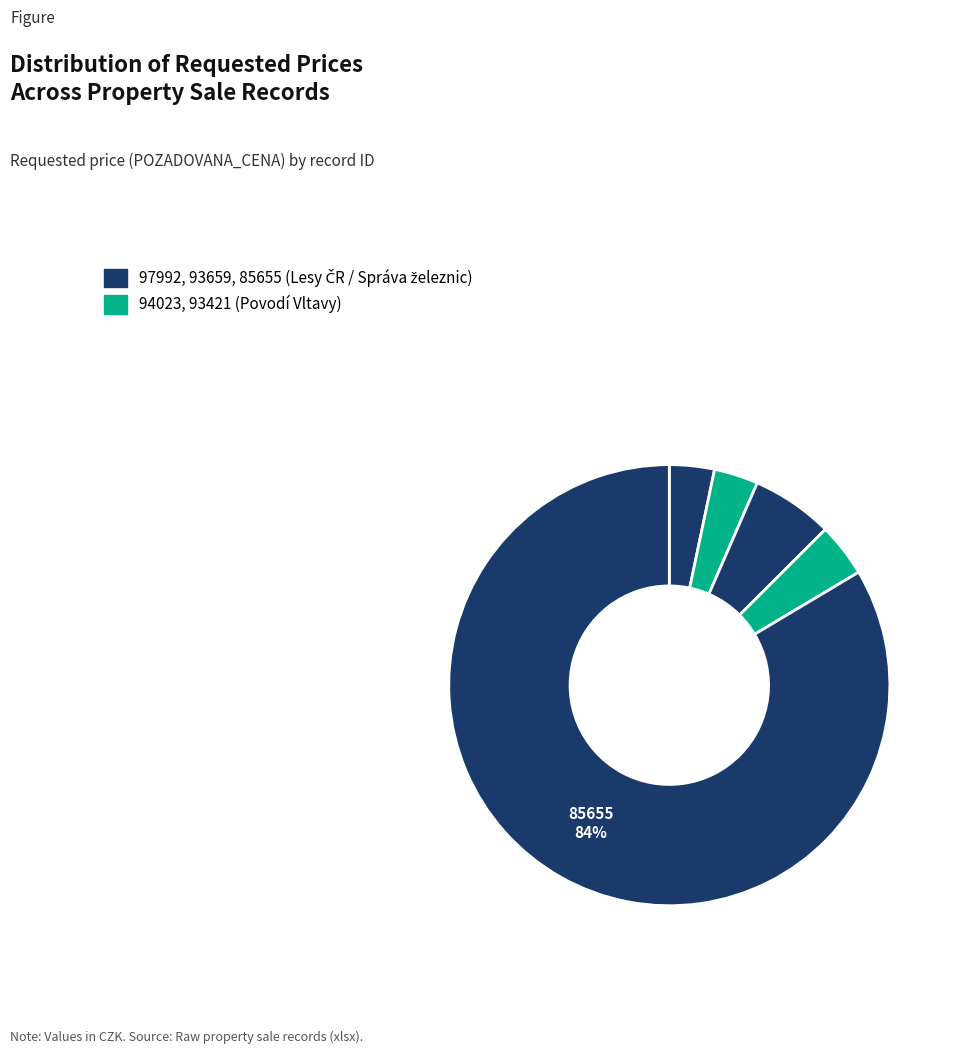

To the nearest percent, what is the difference between the largest and smallest slice percentages?

80%